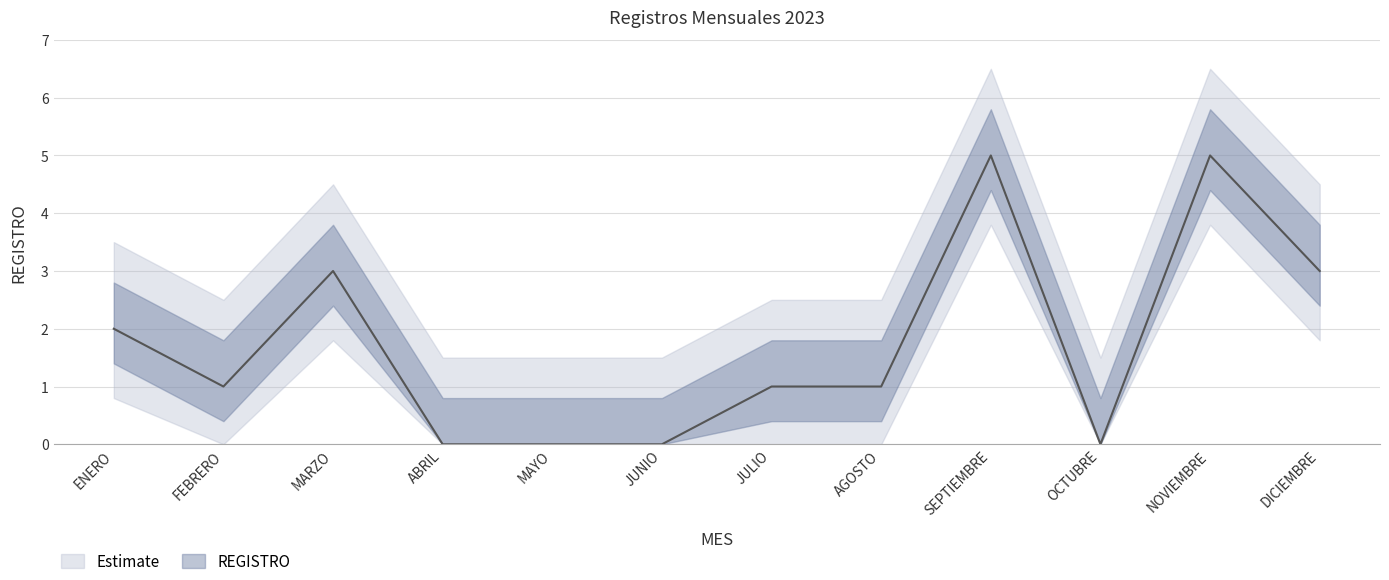

The chart shows a value of 0 at JUNIO. True or false?

True